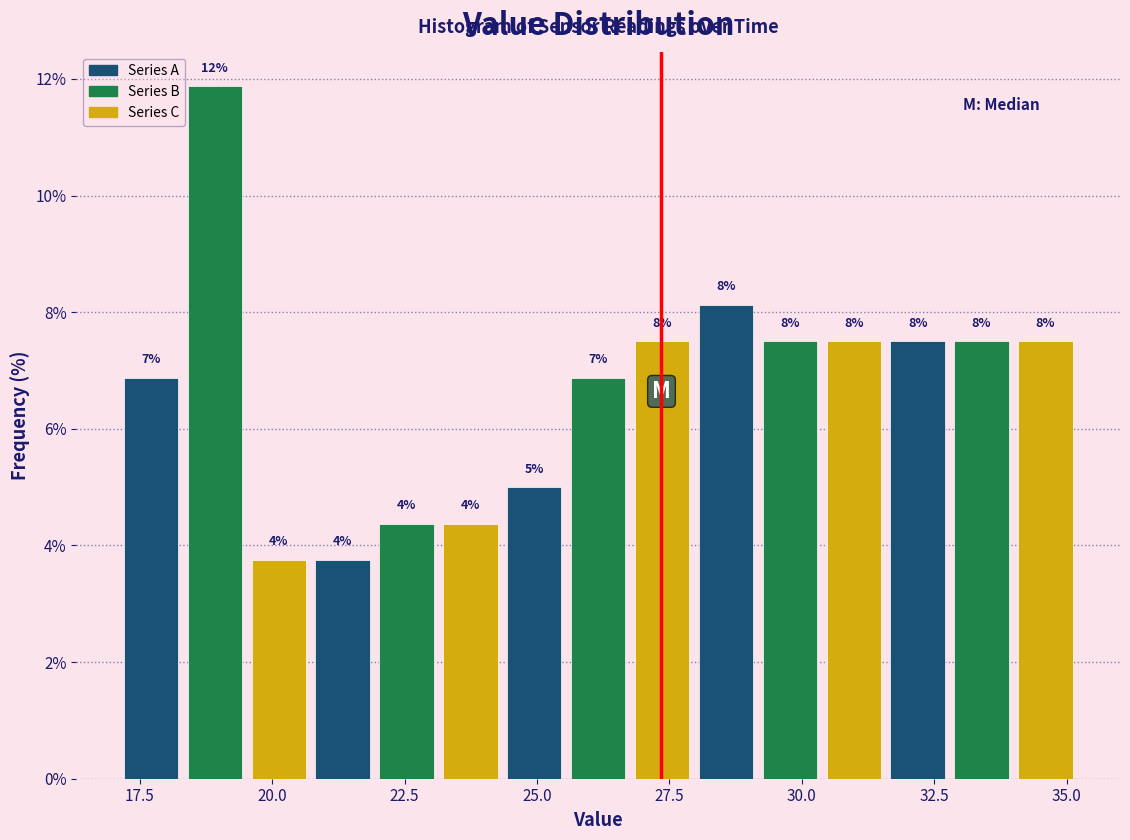

Read against the x-axis, roughly where is the centre of the tallest bar?

19.0